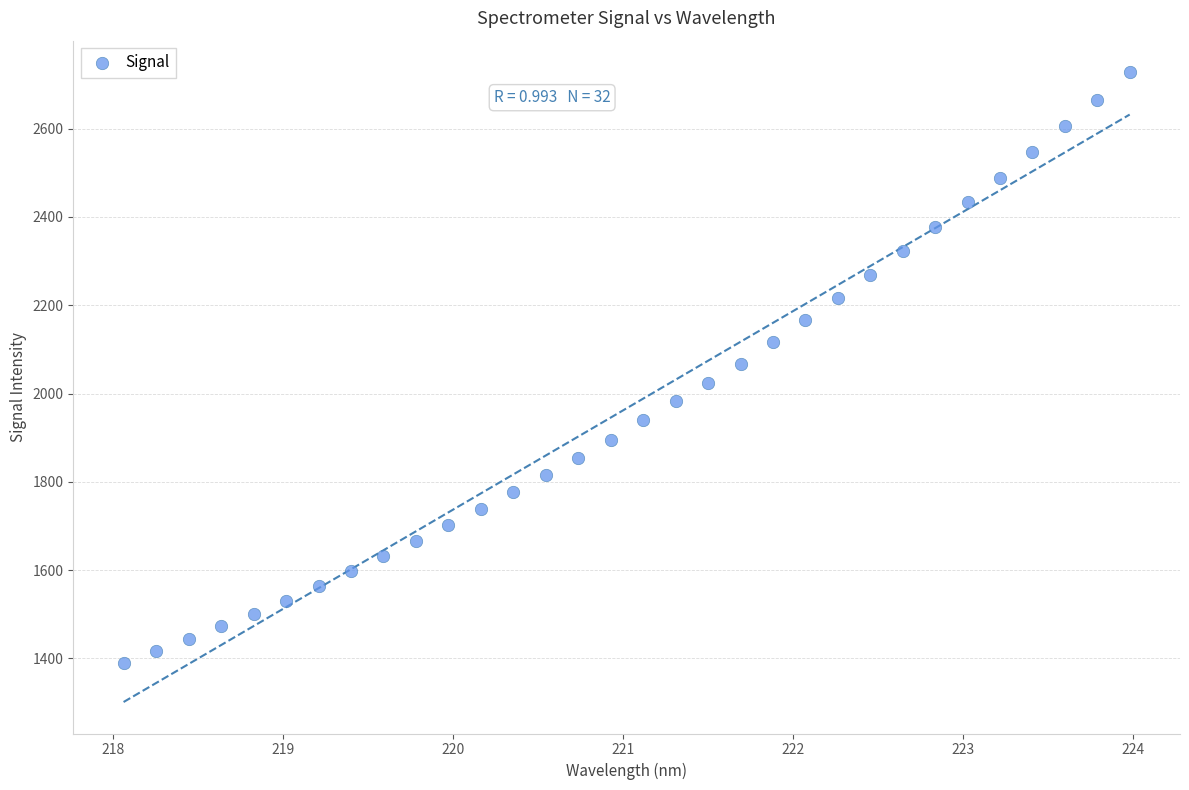

What is the range of Y values (max minus min)?

1338.4